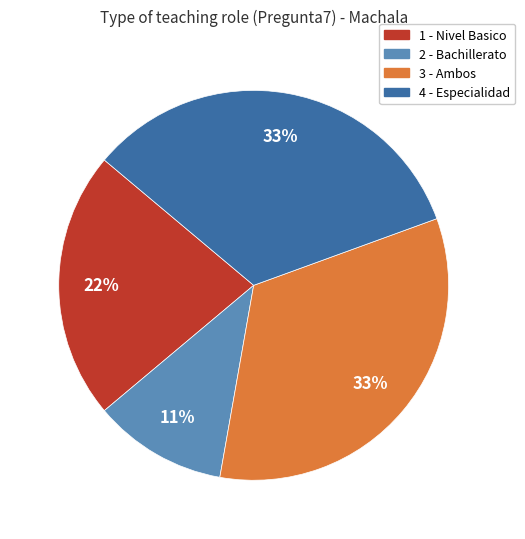

Is there a majority slice in this chart?

No